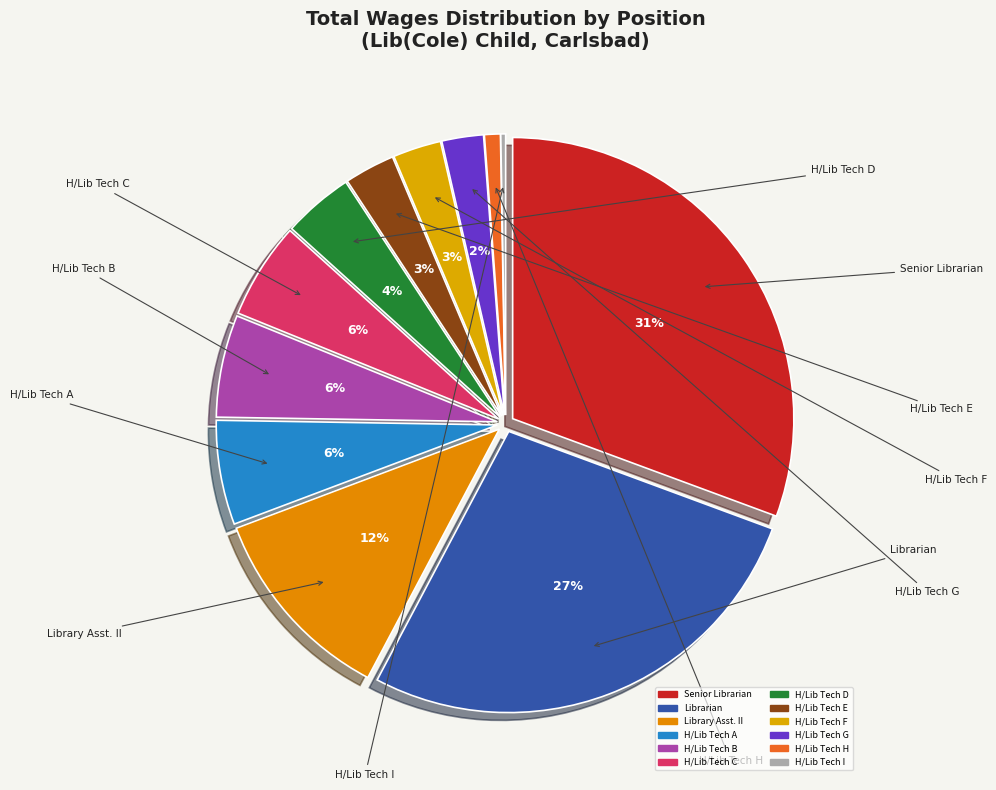

Rank the categories by value from lowest to highest.

H/Library Technician (754), H/Library Technician (2462), H/Library Technician (6463), H/Library Technician (7491), H/Library Technician (7850), H/Library Technician (10949), H/Library Technician (15005), H/Library Technician (15893), H/Library Technician (16216), Library Assistant II, Librarian, Senior Librarian